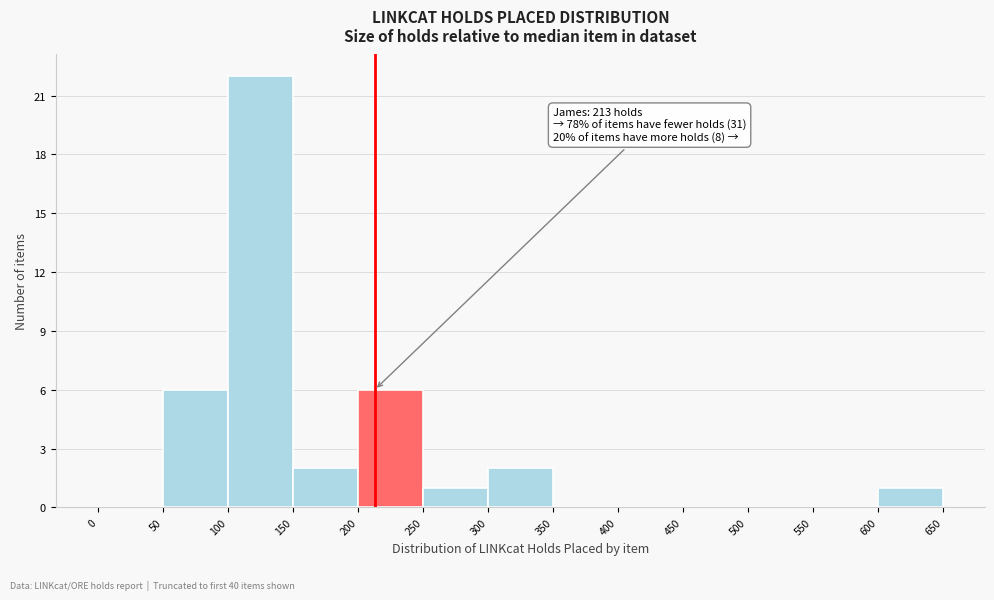

Over which range of the x-axis is the bar tallest?

100 to 150